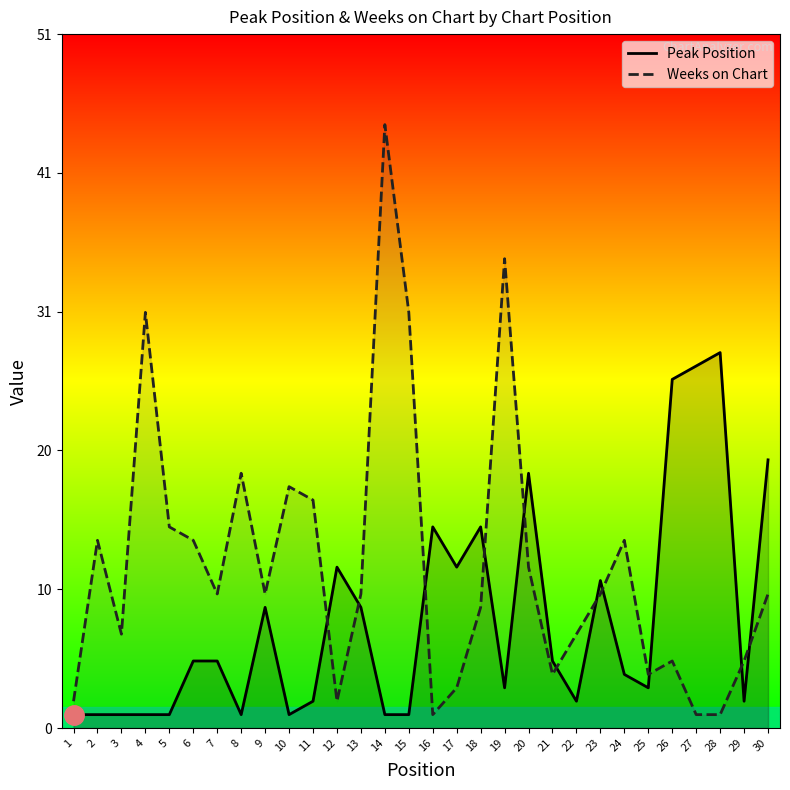

What is the spread (max minus min) of values at 7?

5